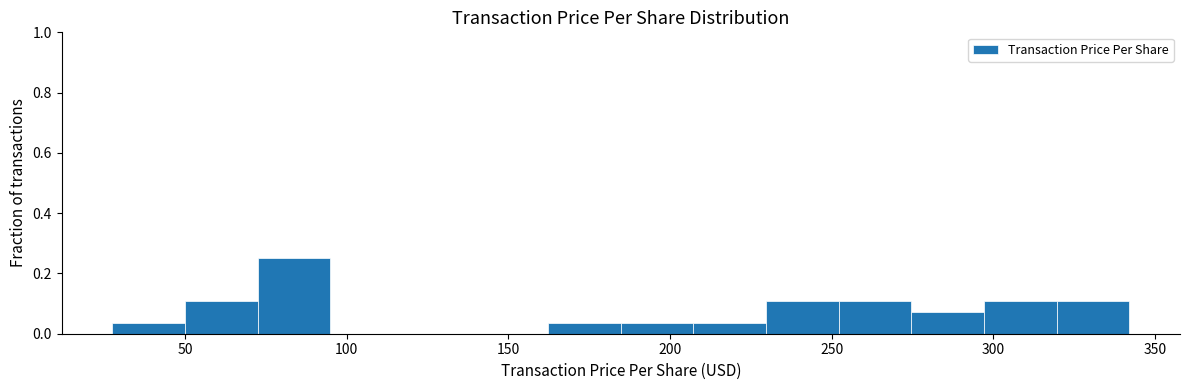

Which range on the x-axis has the tallest bar?

70 to 95